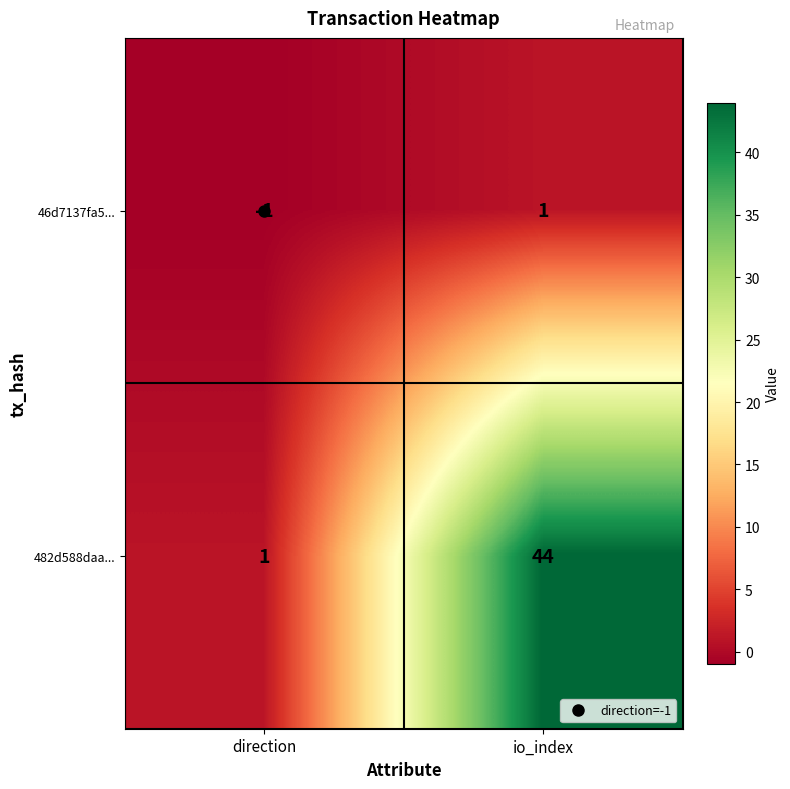

What is the difference between the highest and lowest values at direction?

2